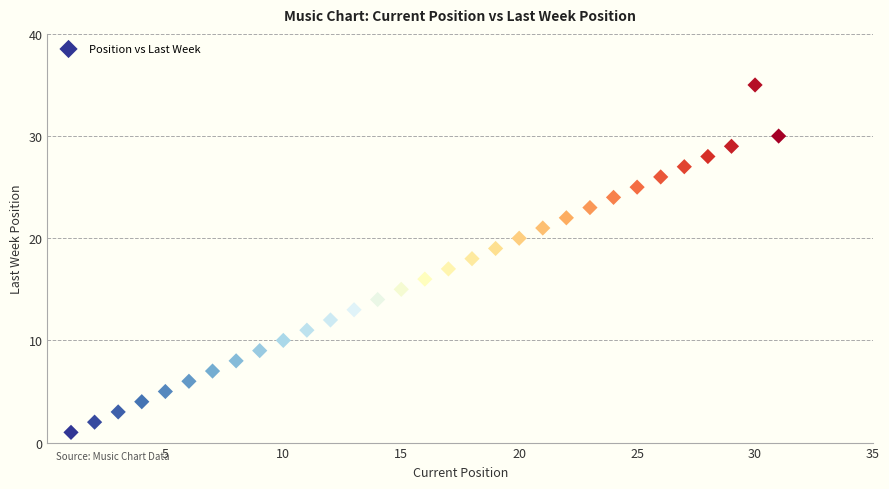

What is the range of Y values (max minus min)?

34